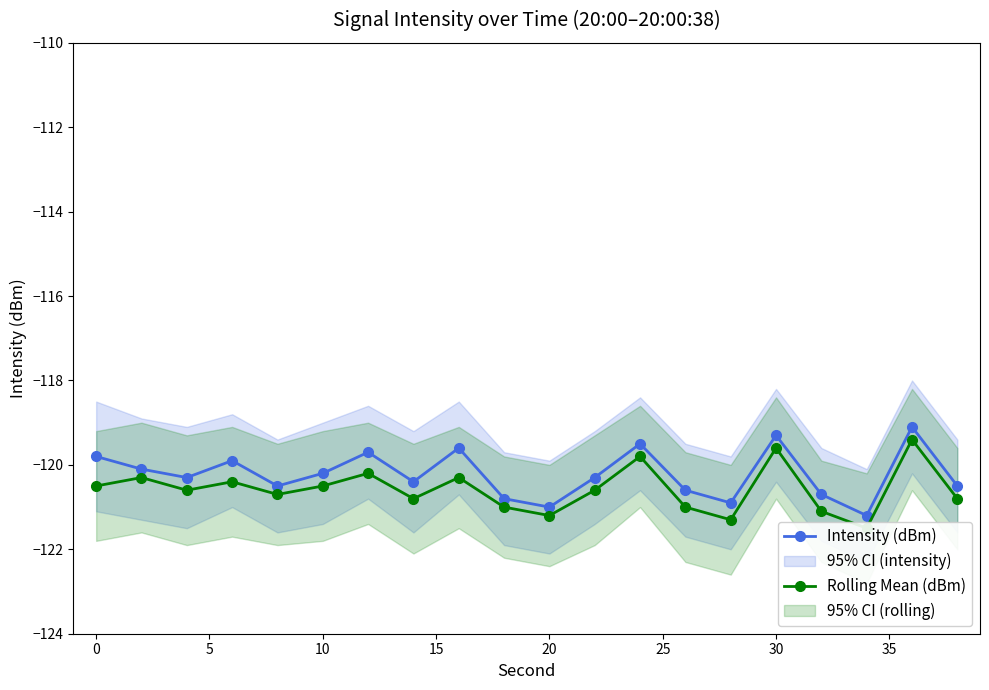

Reading left to right, extract all data points from this chart.

Intensity (dBm): -119.8	-120.1	-120.3	-119.9	-120.5	-120.2	-119.7	-120.4	-119.6	-120.8	-121.0	-120.3	-119.5	-120.6	-120.9	-119.3	-120.7	-121.2	-119.1	-120.5
Rolling Mean (dBm): -120.5	-120.3	-120.6	-120.4	-120.7	-120.5	-120.2	-120.8	-120.3	-121.0	-121.2	-120.6	-119.8	-121.0	-121.3	-119.6	-121.1	-121.5	-119.4	-120.8